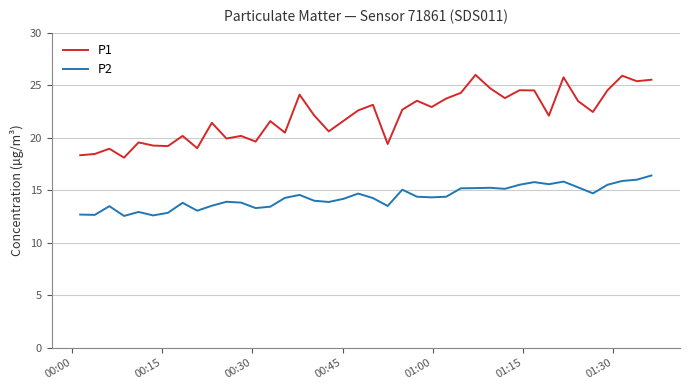

What are all the series names shown in the legend?

P1, P2